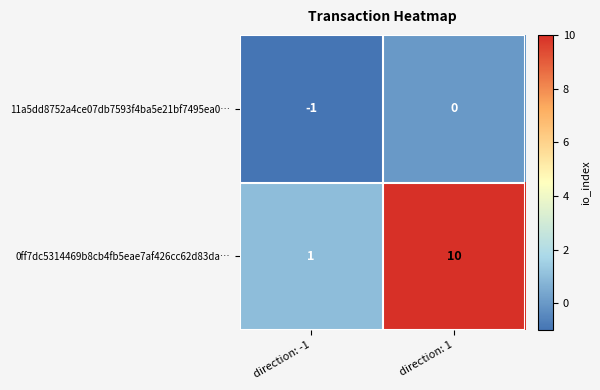

At which category is the sum across all series the highest?

direction: 1